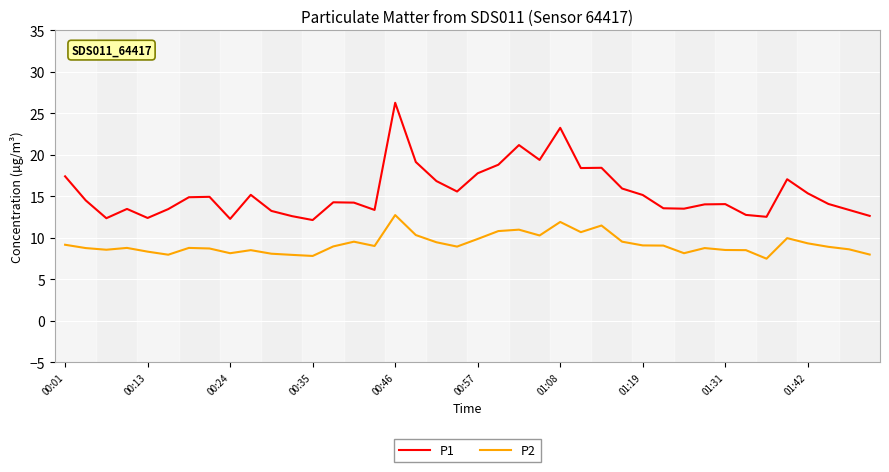

How many distinct data groups are displayed?

2